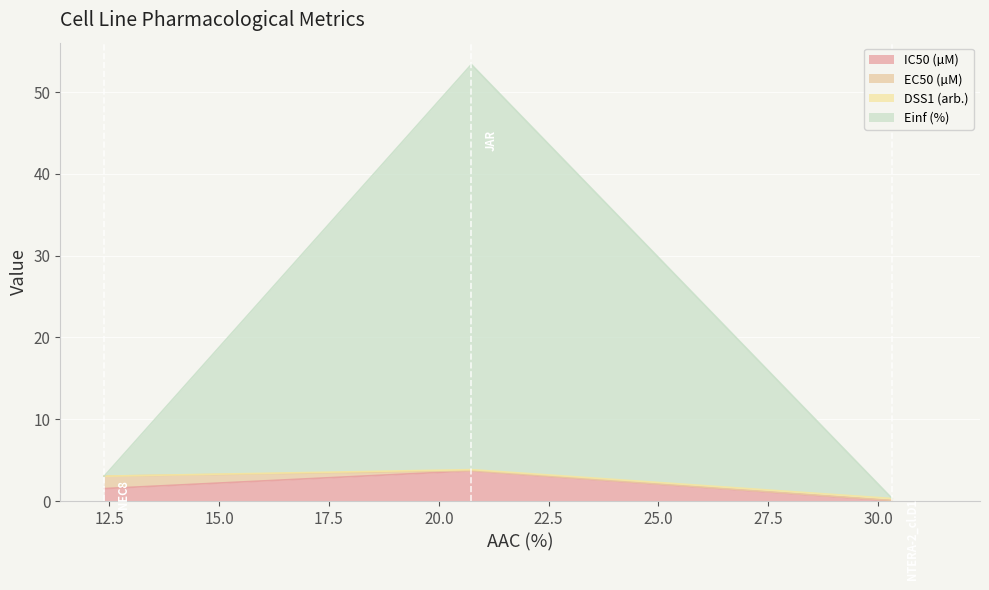

What position from the left is JAR?

2